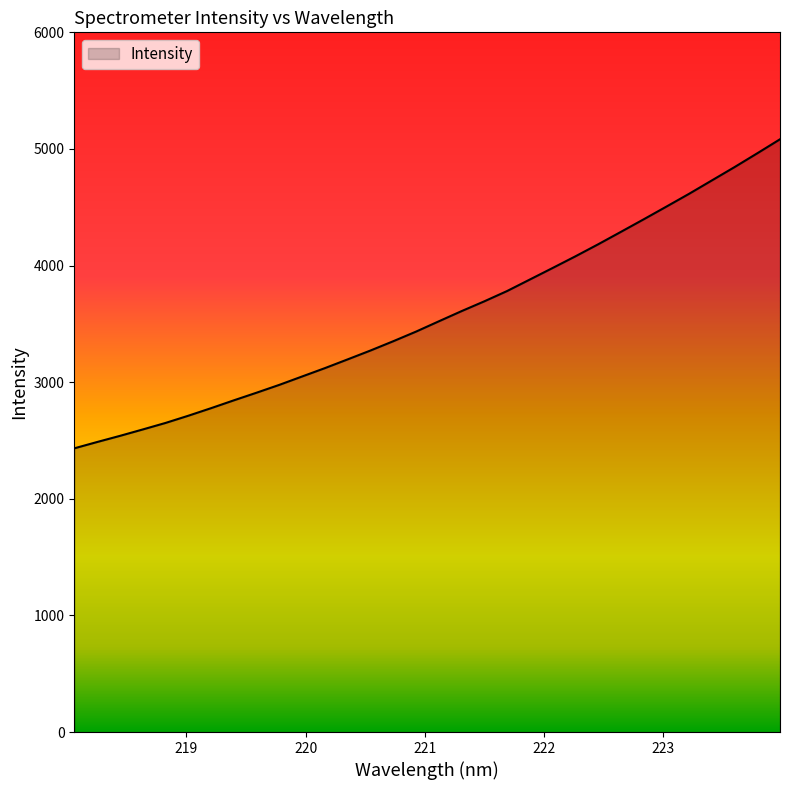

What is the maximum value shown in the chart?

5083.0